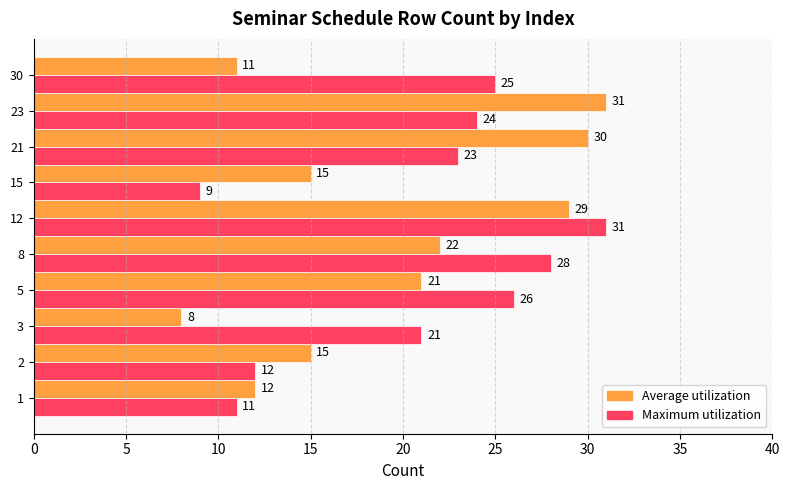

Is it true that Average utilization equals 23 at 2?

False